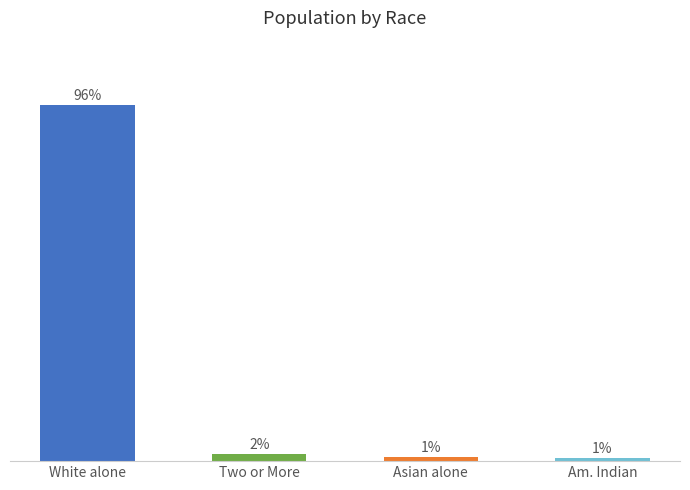

Which has a higher value, Asian alone or Two or More?

Two or More